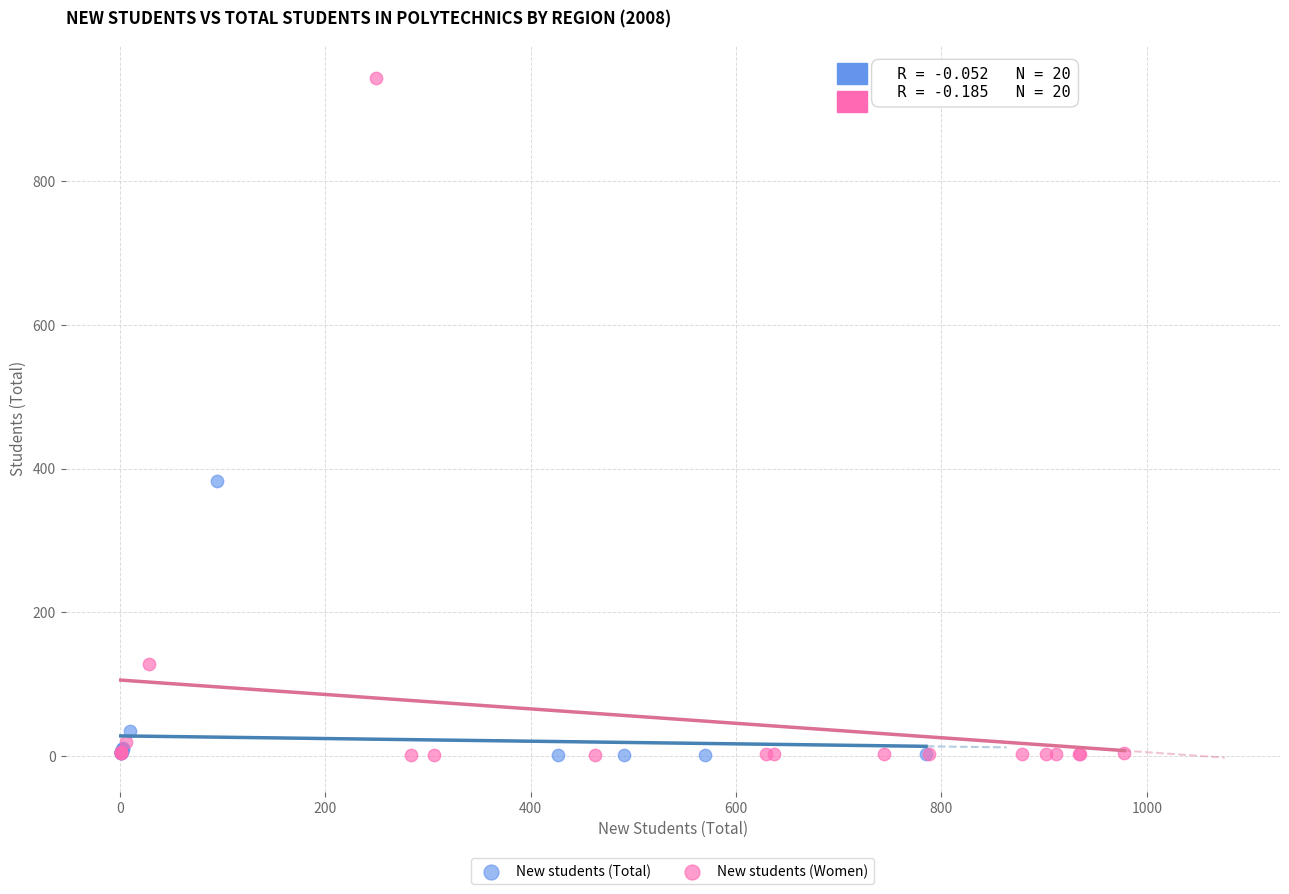

Which series has the widest spread of Y values?

New students (Women)